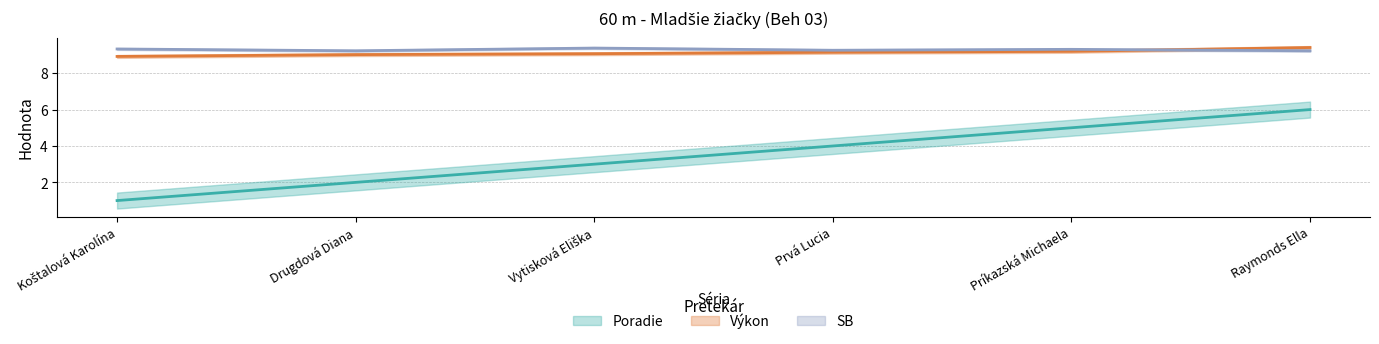

How many interior local valleys does the SB series have?

2